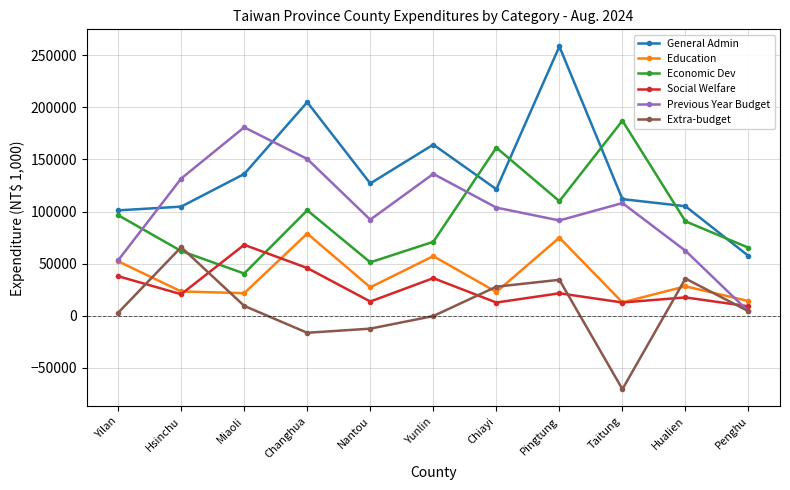

At how many categories does at least one series exceed 85445?

10